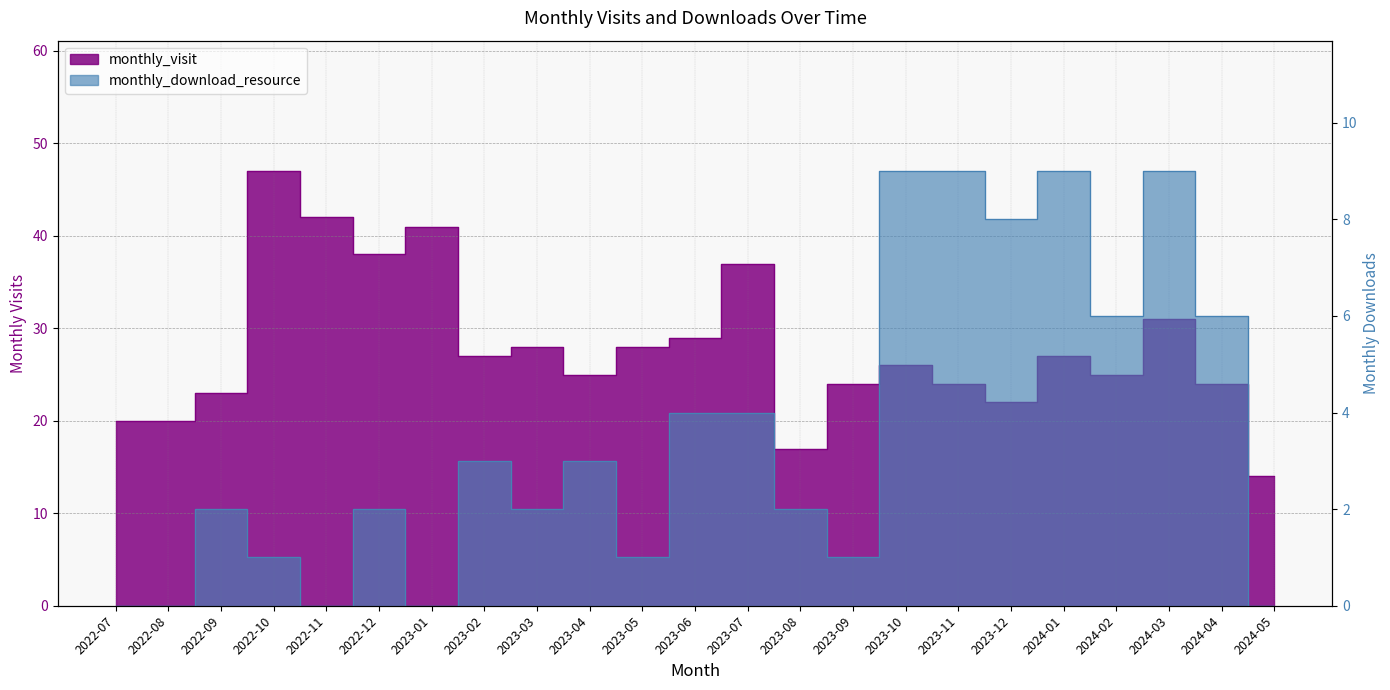

At which category does monthly_download_resource reach its first local peak?

2022-09